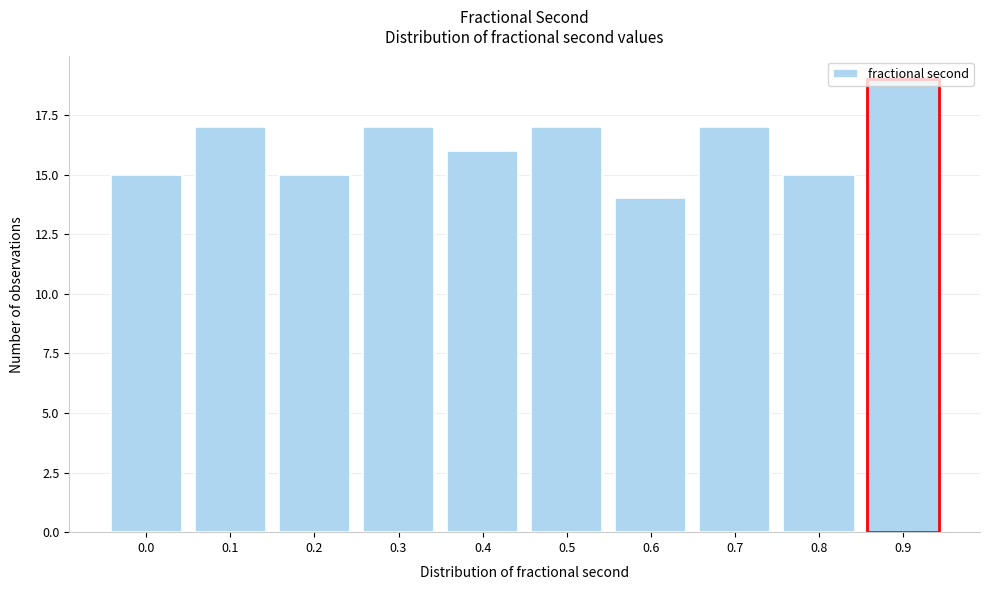

Approximately how many times larger is the value at 0.1 compared to 0.4?

1.1